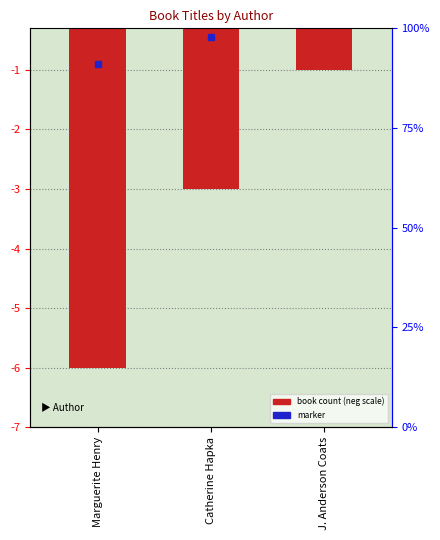

At which label does the data first exceed -3?

J. Anderson Coats